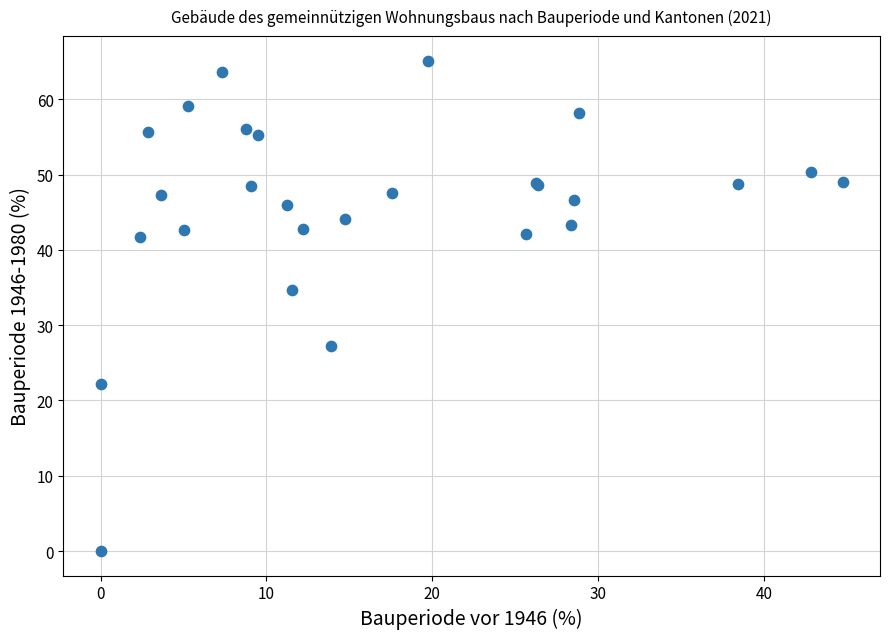

What Y value in the scatter plot is closest to 32?

34.6